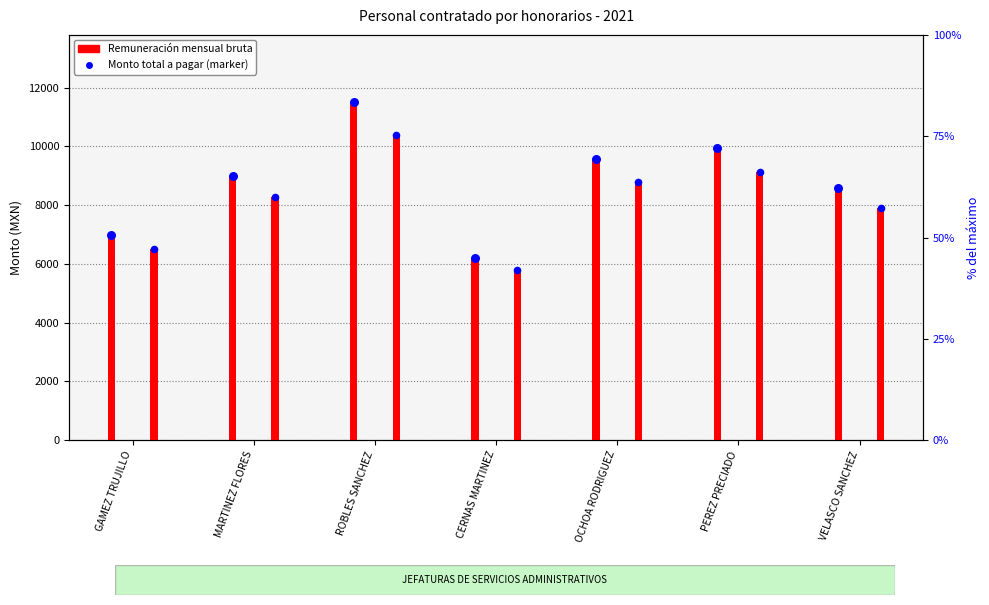

Which series reaches the maximum Y coordinate?

Remuneración mensual bruta